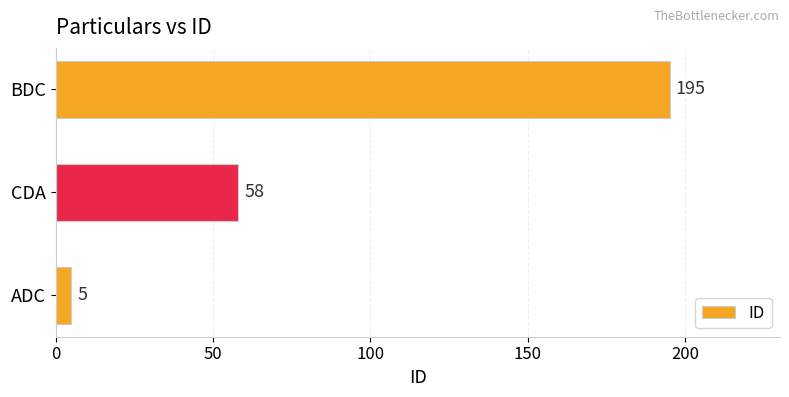

At which category does the chart reach its peak across all series?

BDC